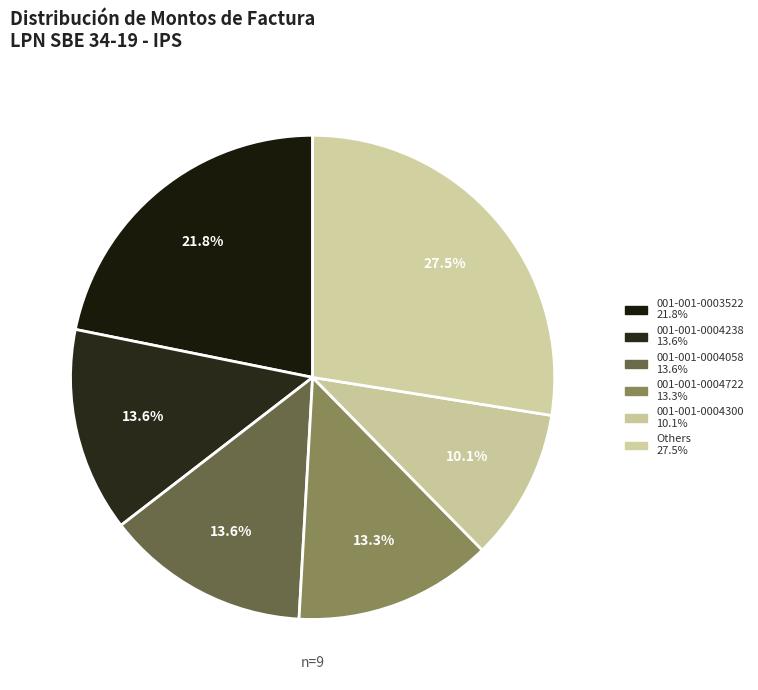

How many slices are in this pie chart?

6